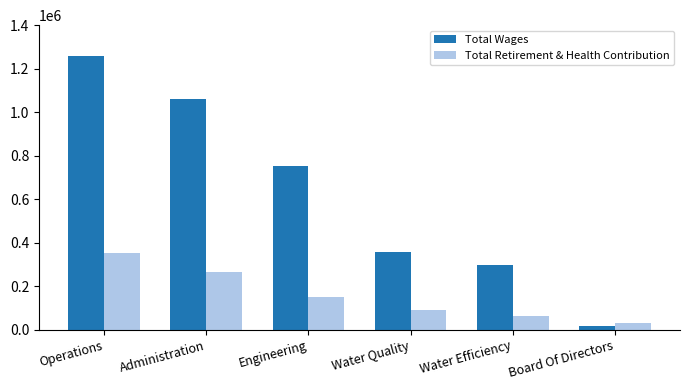

List the series in order of their overall mean, highest first.

Total Wages, Total Retirement & Health Contribution